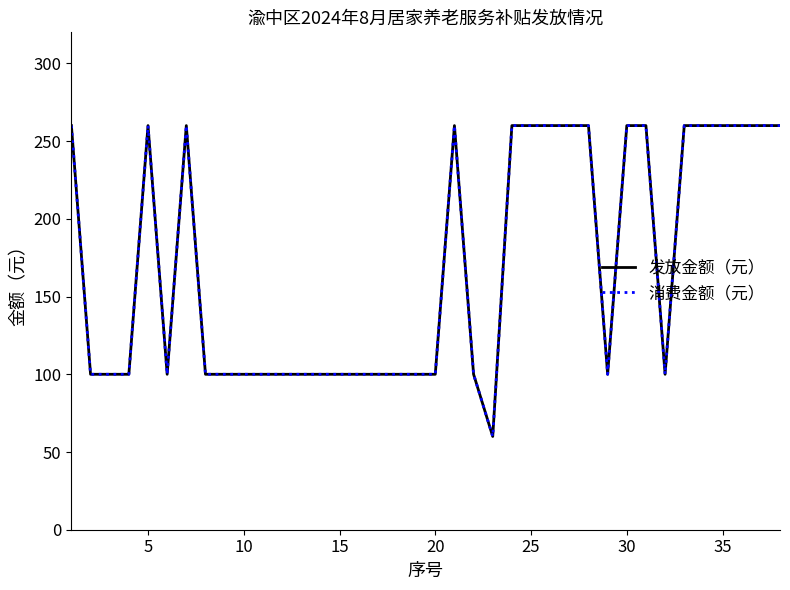

True or false: 发放金额（元） and 消费金额（元） intersect in this chart.

False